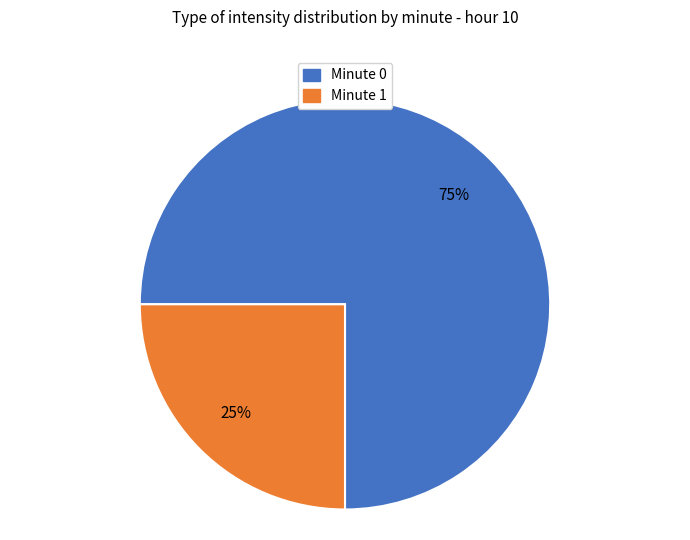

How many segments does this pie chart have?

2